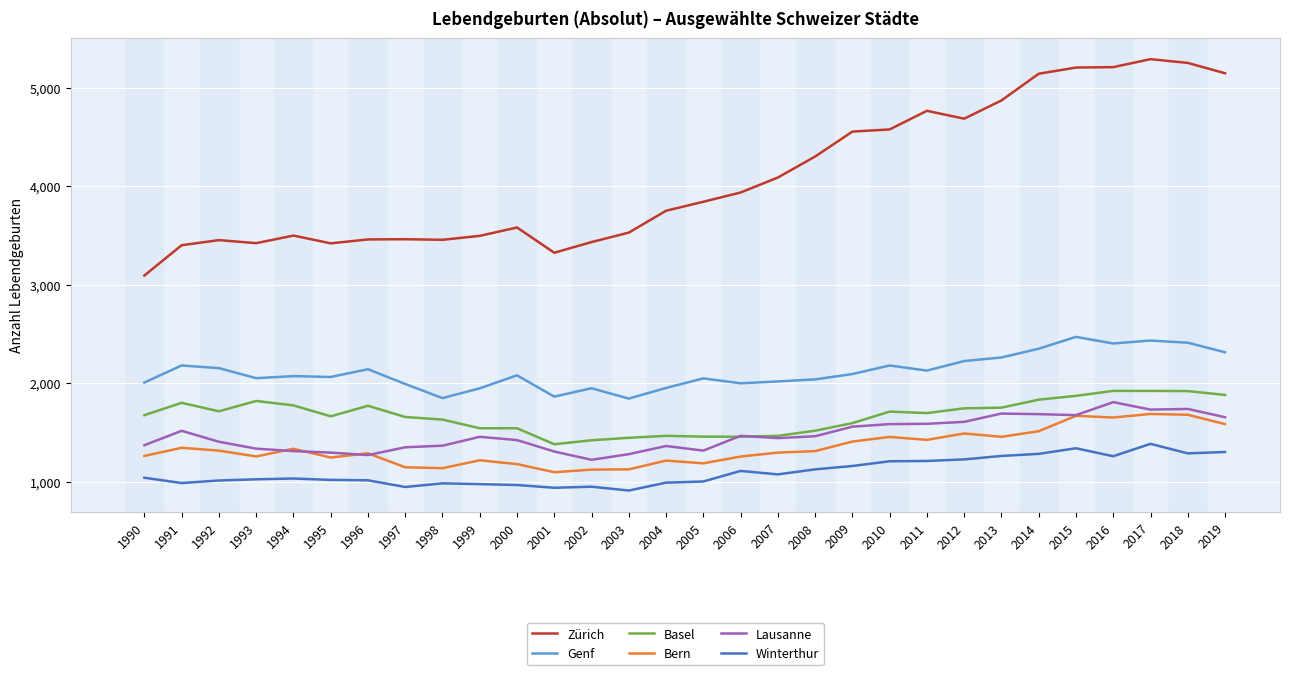

Which series has the largest range (max minus min)?

Zürich